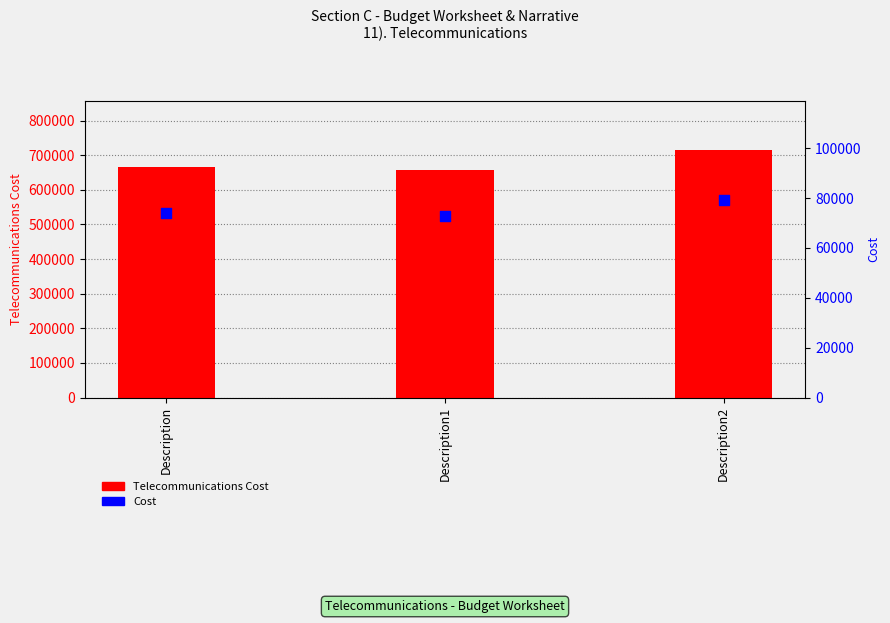

Which series has the largest Y range (max minus min)?

Telecommunications Cost